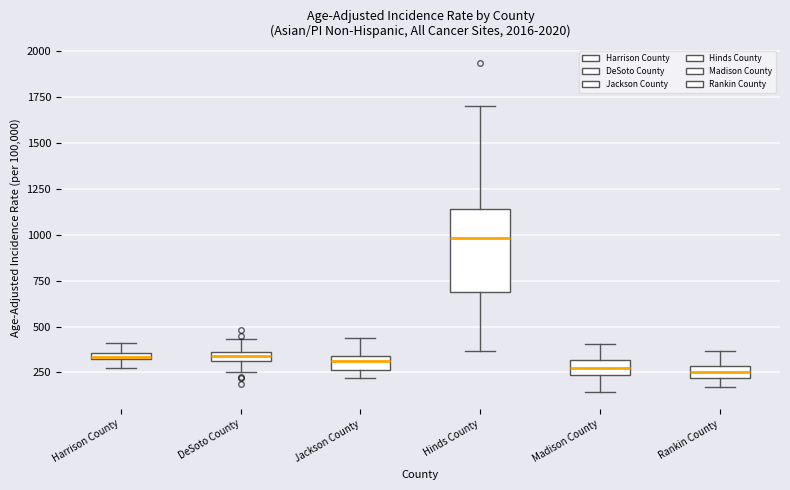

Where is the upper edge of the box for Jackson County on the y-axis? The values are not printed on the chart, so give them approximately, as read against the axis.

350